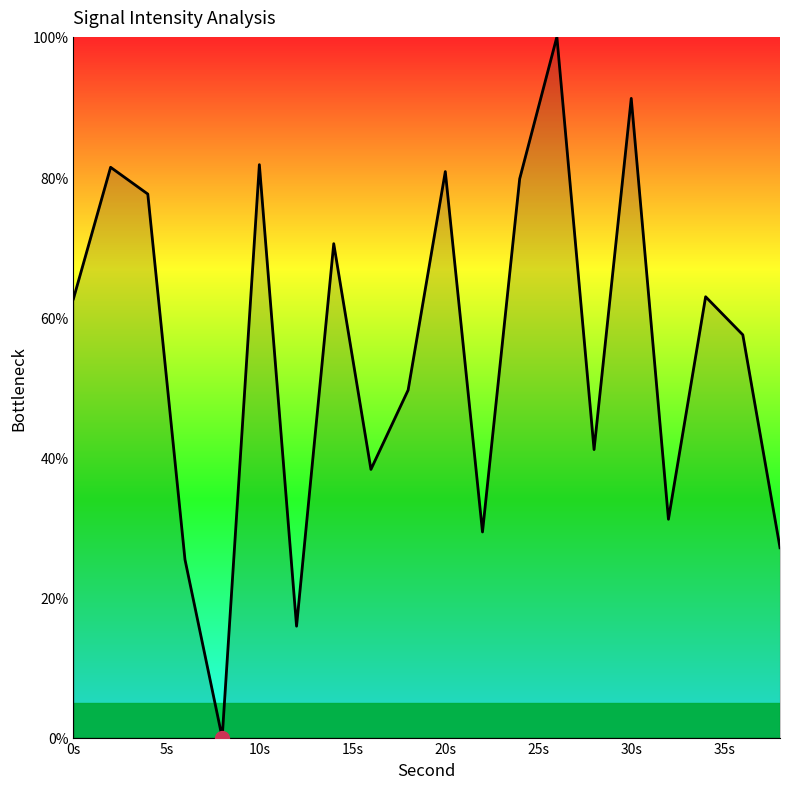

What is the greatest value displayed?

100.0